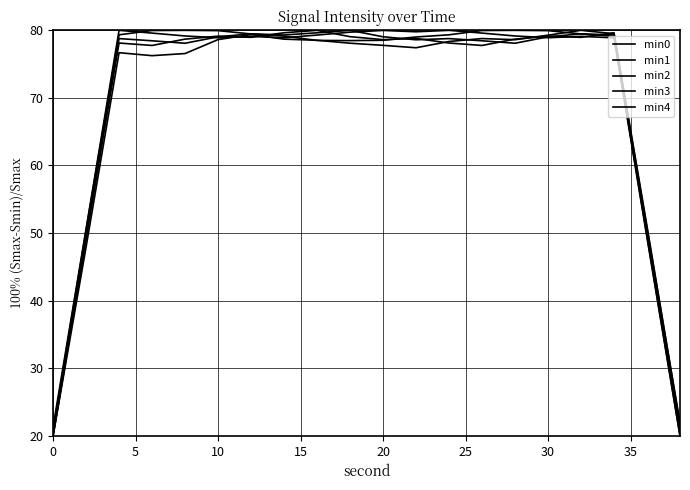

How many interior local valleys does the min0 series have?

3